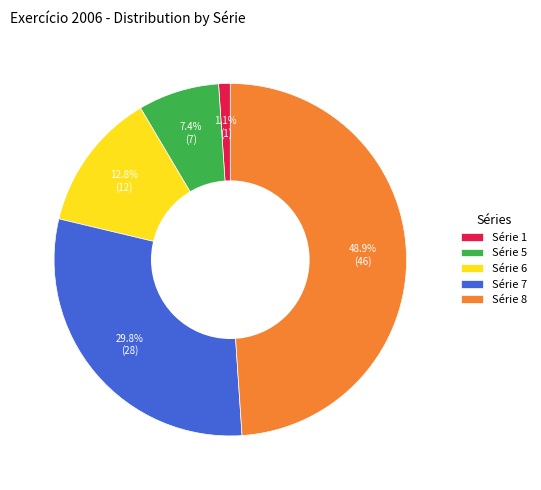

Is Série 1 the majority of the pie?

No